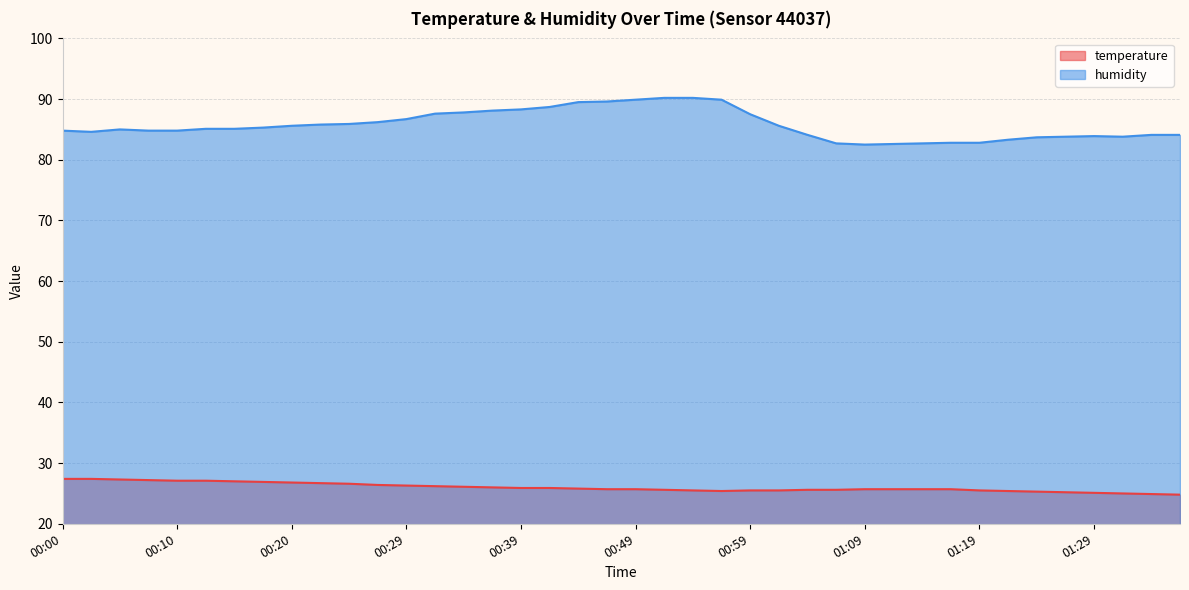

In temperature, how many points are lower than both neighbors (excluding endpoints)?

1